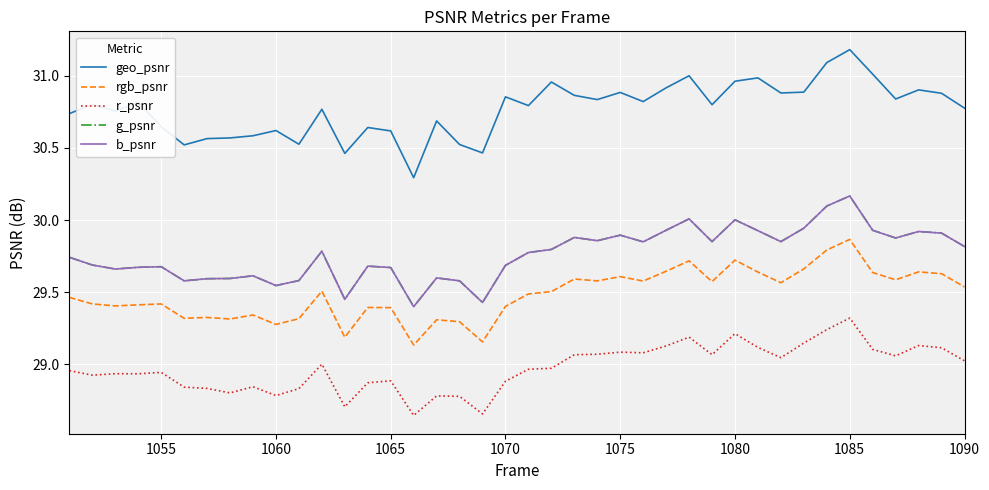

Is this an area chart (filled region under the line)?

No